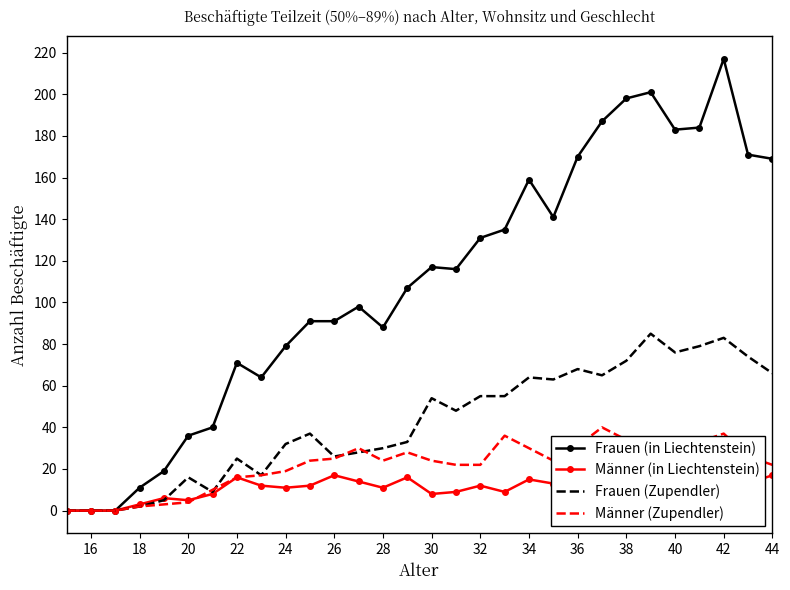

The Frauen (in Liechtenstein) series shows -111 at 16. True or false?

False